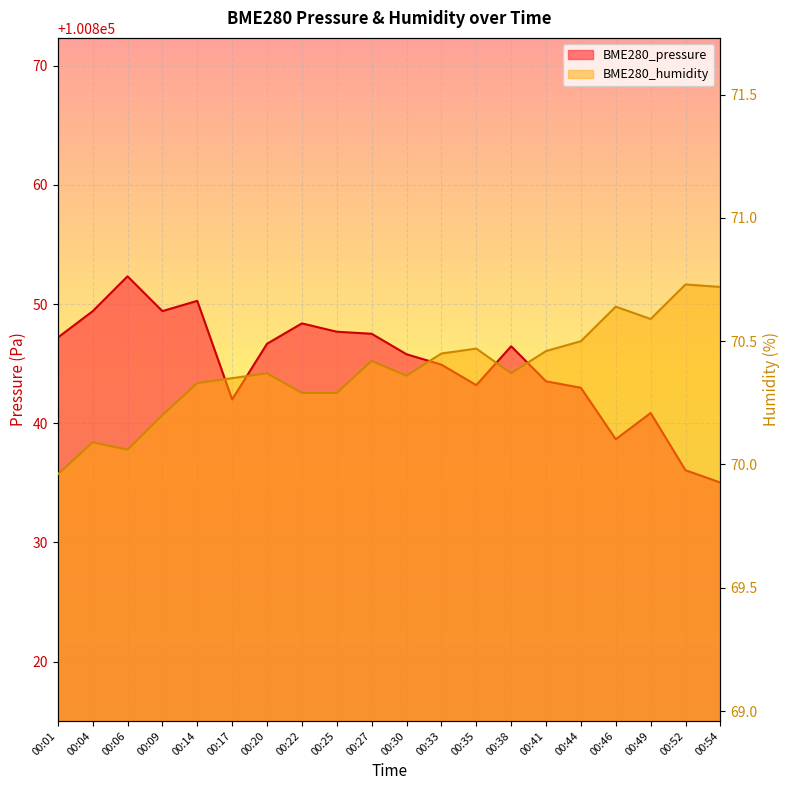

True or false: BME280_pressure has more than 0 points higher than both neighbors.

True